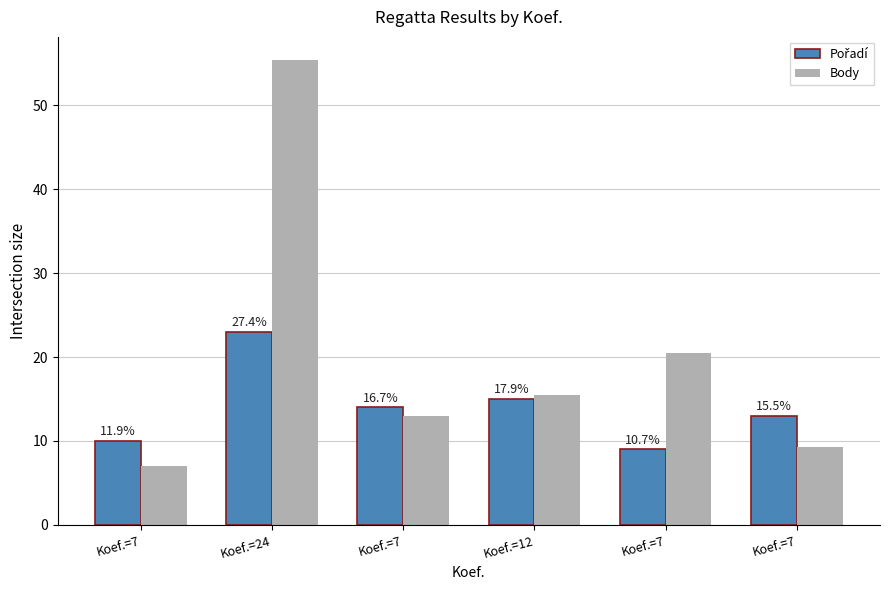

What is the sum of all Body values?

120.7